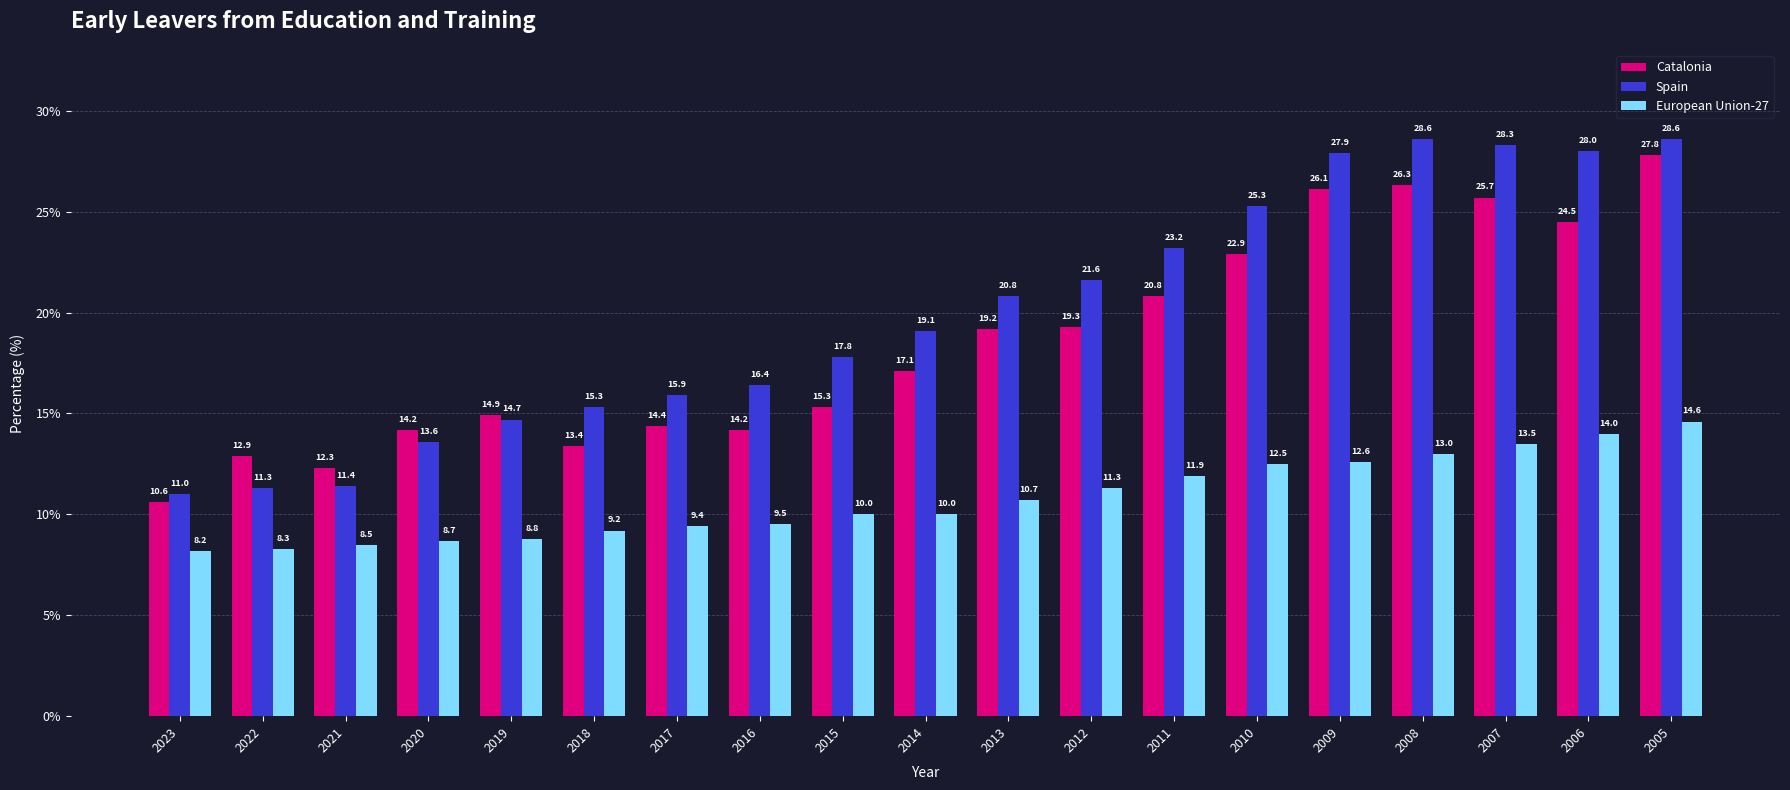

Read the Spain value at 2008.

28.6